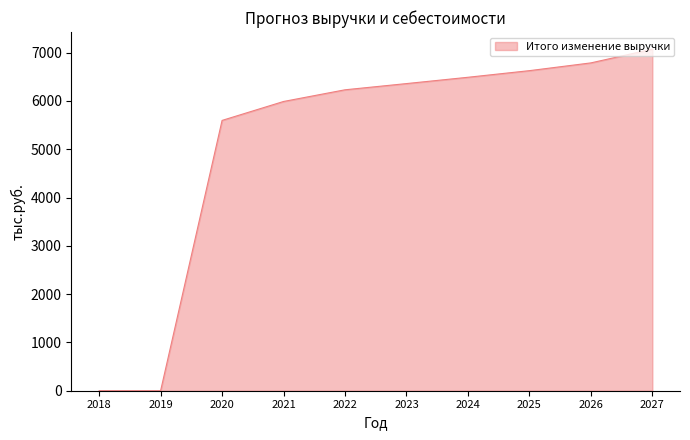

What is the ratio of the value at 2020 to the value at 2021?

0.9